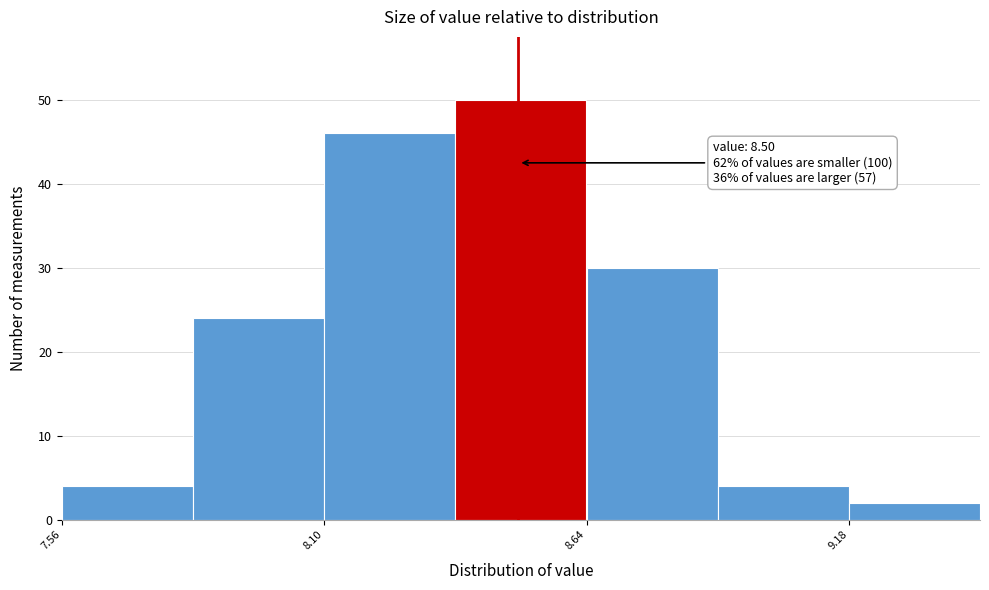

Around what value on the x-axis is the tallest bar? Give the approximate position of its centre, as read against the axis.

8.5